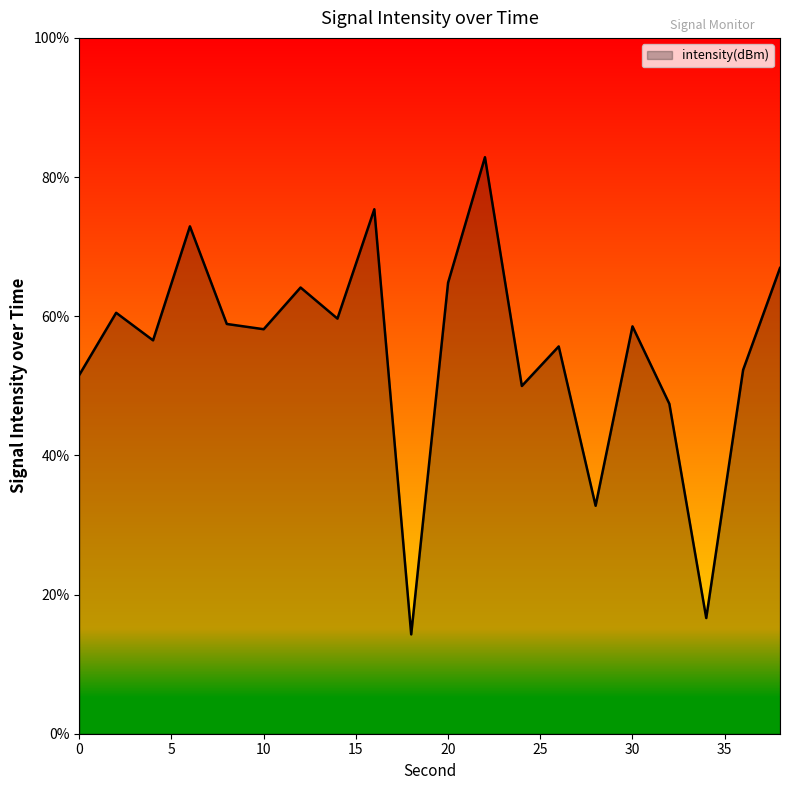

What is the sum of all values?

1099.8